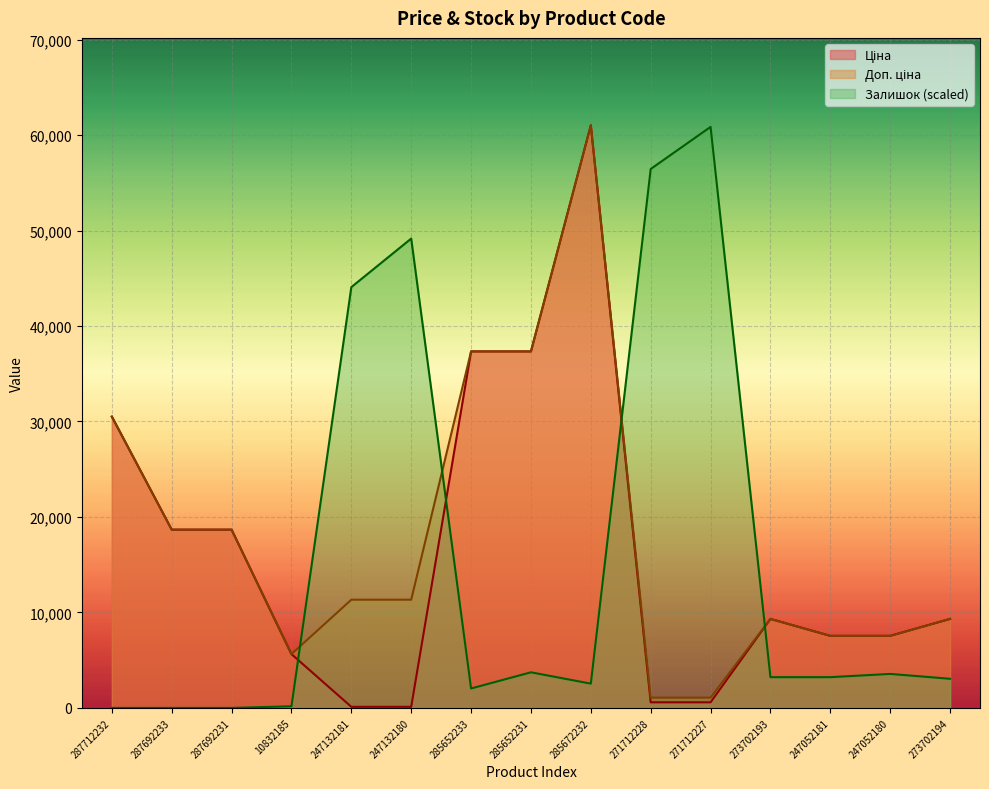

List the series in order of their overall mean, lowest first.

Залишок, Ціна, Доп. ціна